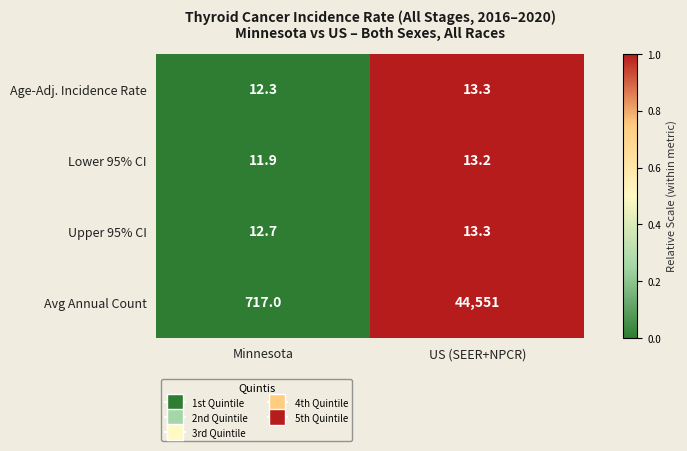

Rank the series at Minnesota from lowest to highest value.

Lower 95% CI, Age-Adj. Incidence Rate, Upper 95% CI, Avg Annual Count